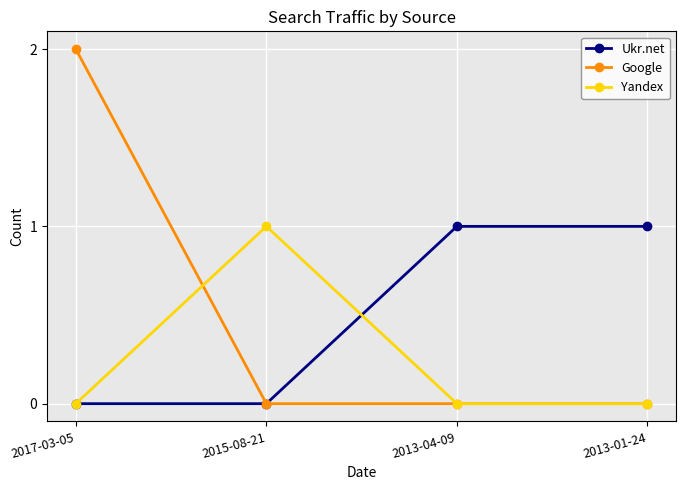

What position from the left is 2013-04-09?

3